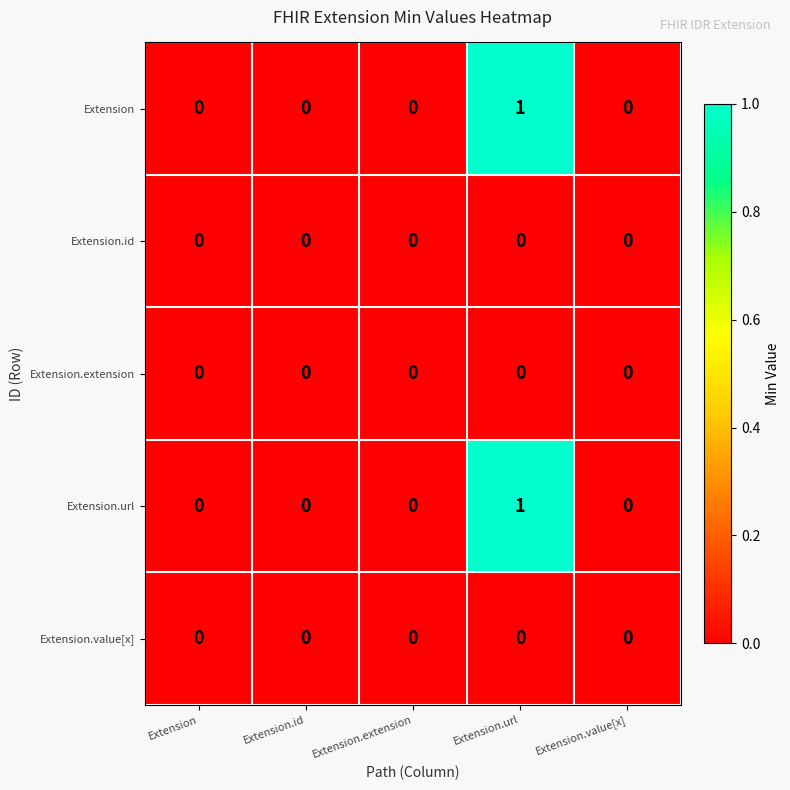

True or false: Extension.extension has a value of 0 at Extension.id.

True